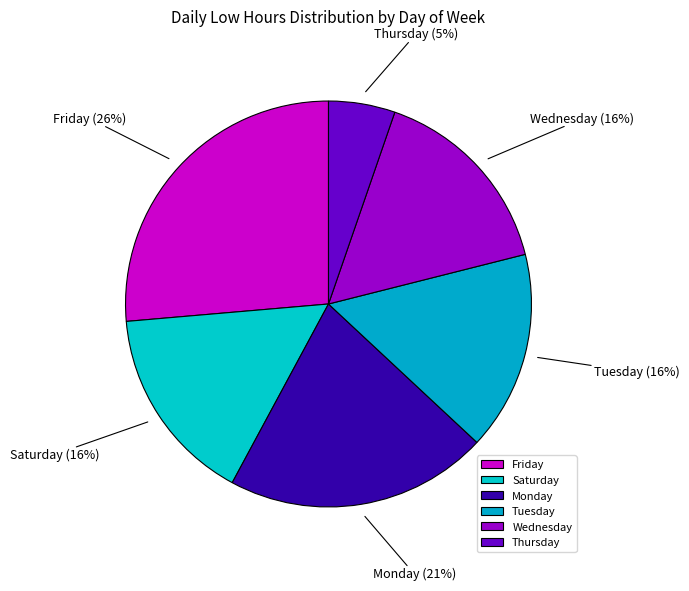

How many segments does this pie chart have?

6